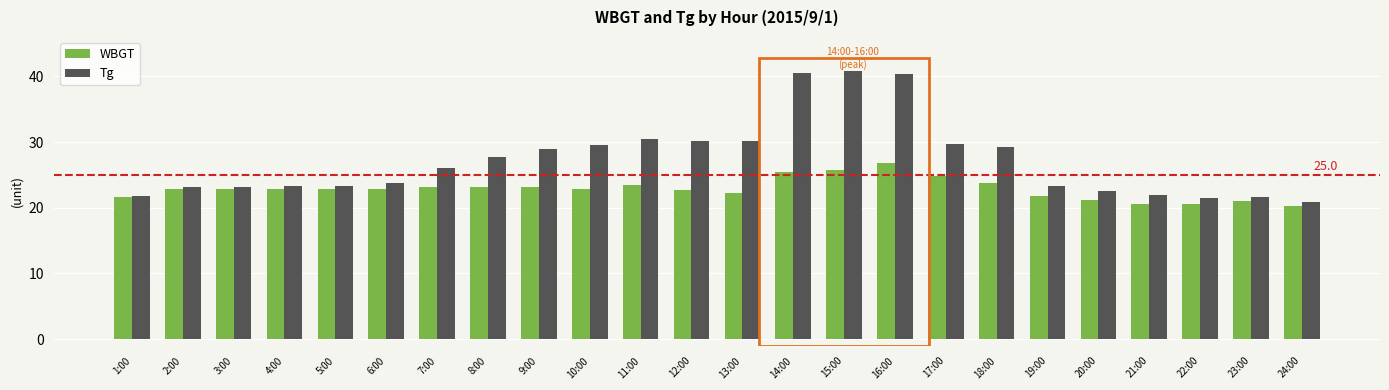

List the series in order of their overall mean, lowest first.

WBGT, Tg